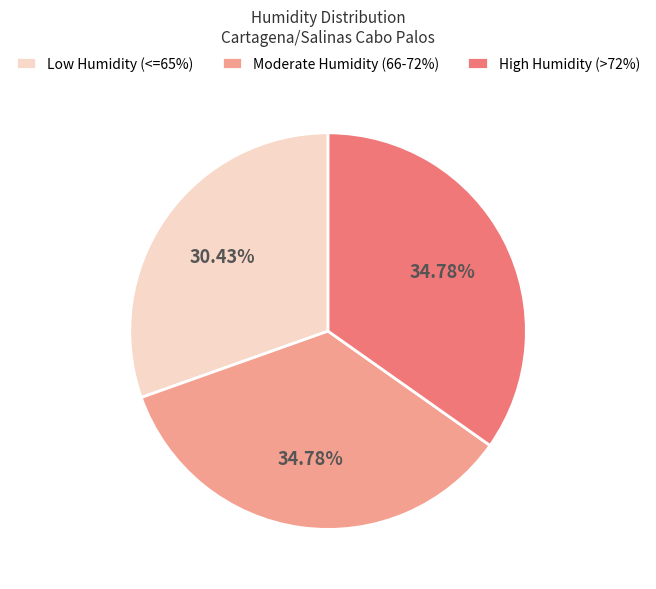

Is Moderate Humidity (66-72%) the majority of the pie?

No